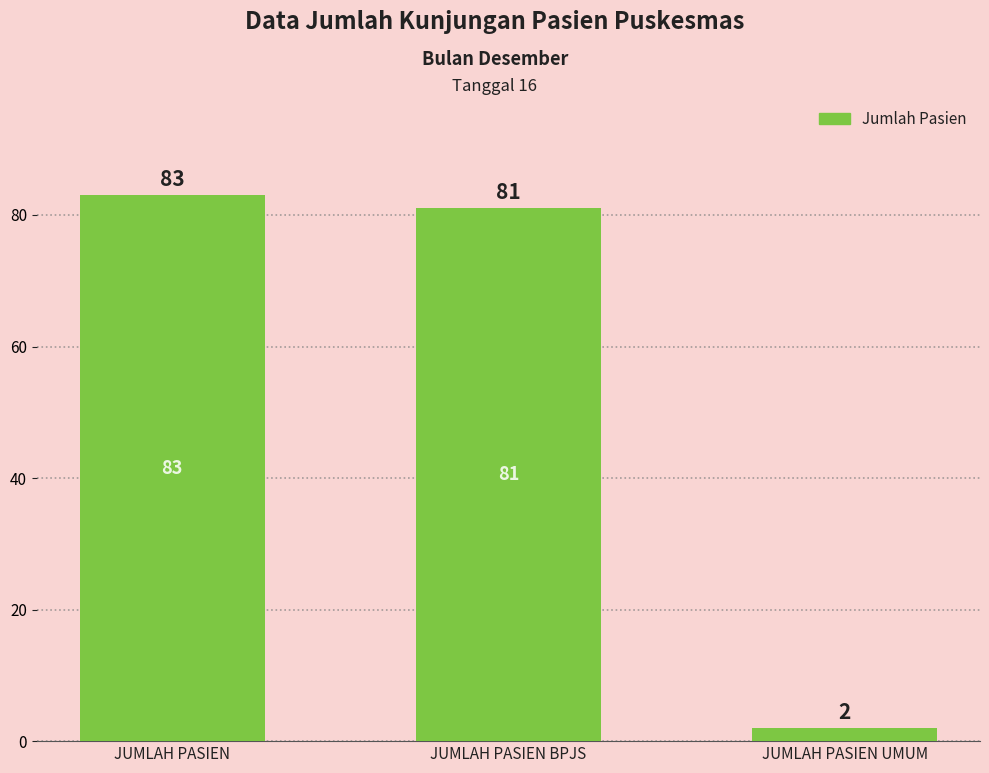

What is the label of the 2nd bar from the left?

JUMLAH PASIEN BPJS